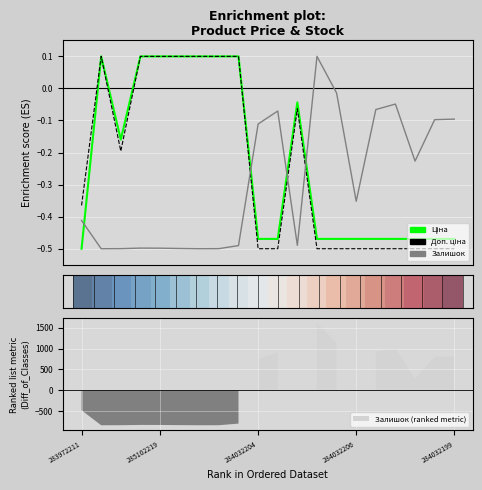

What is the sum of all Ціна values?

-4.7